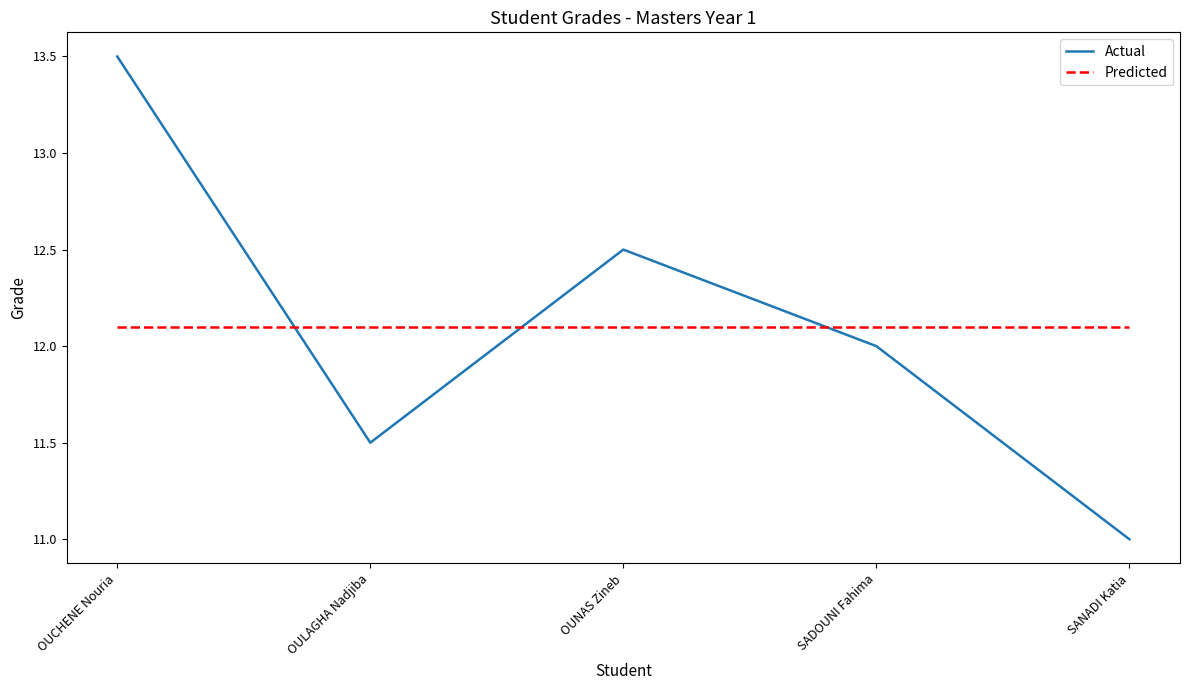

What is the maximum value shown in the chart?

13.5